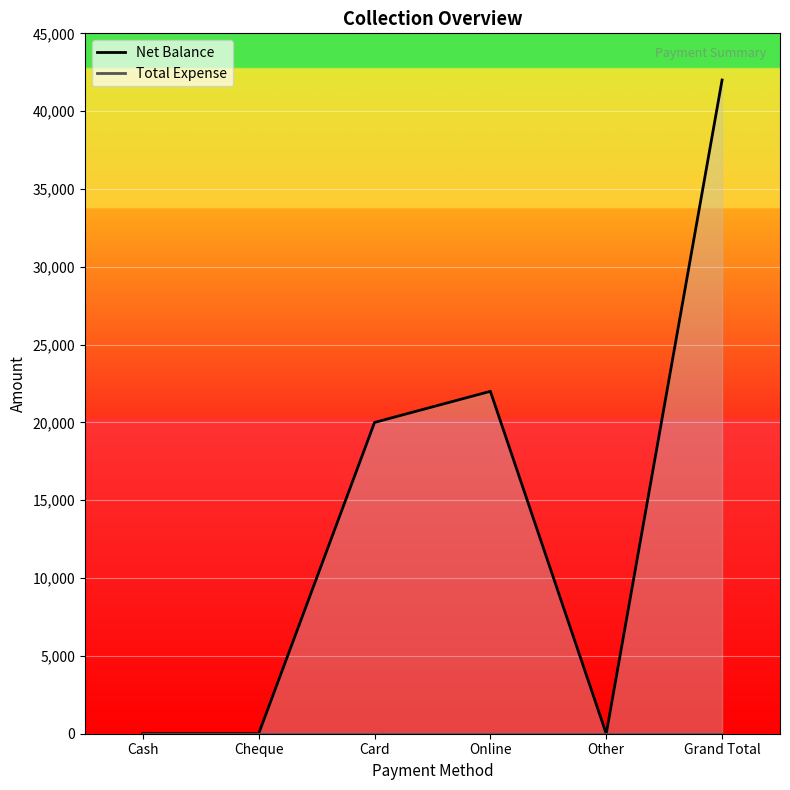

True or false: the data shows 28500 at Card.

False